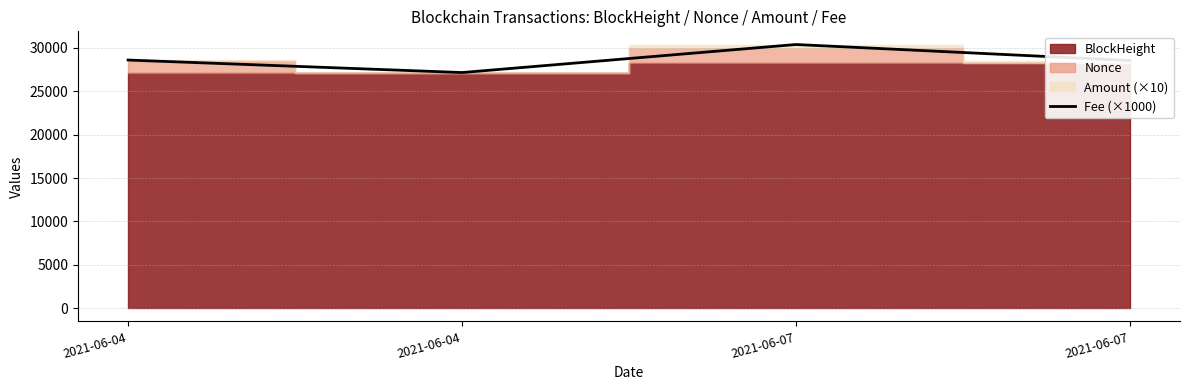

At which category does the chart reach its peak across all series?

2021-06-07